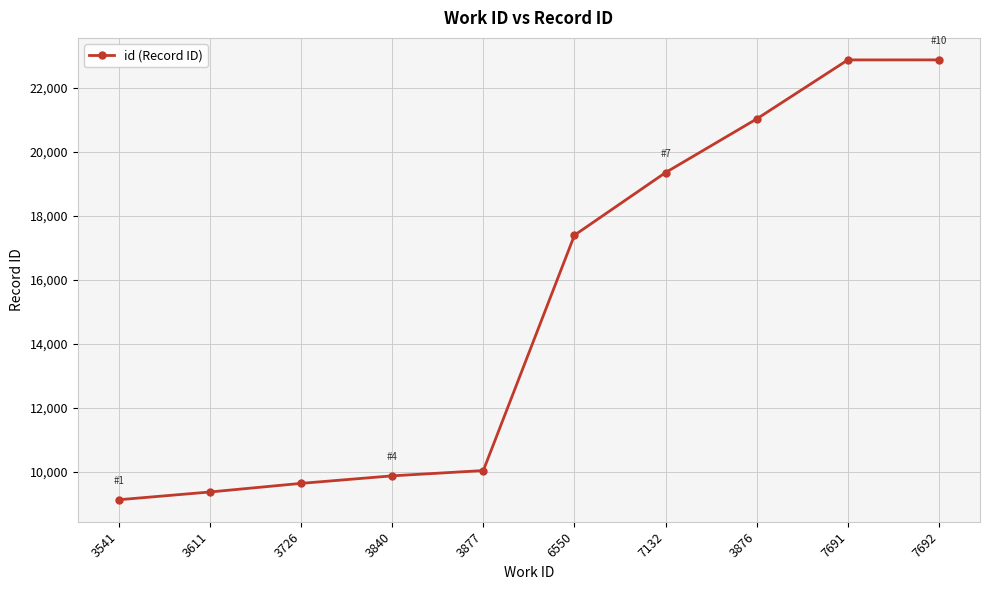

Read the value at 7691.

22868